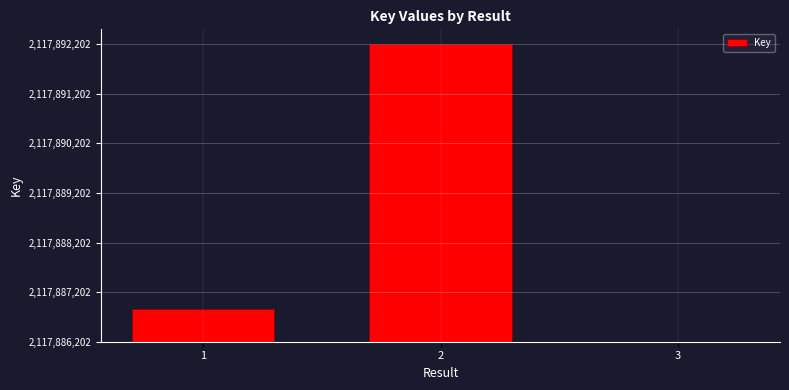

Are the bars horizontal?

No